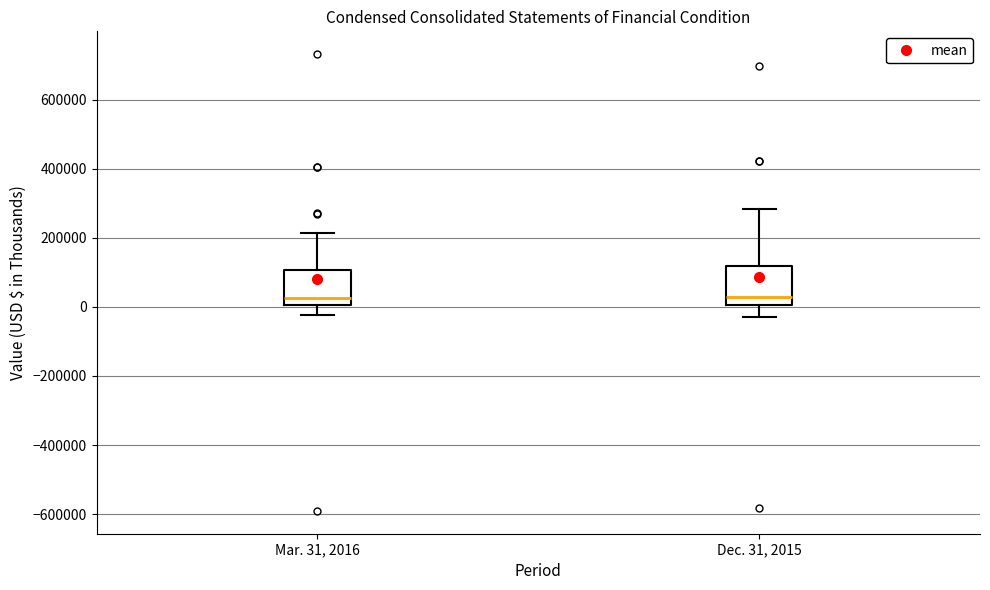

Where does the lower whisker of the box for Mar. 31, 2016 end on the y-axis? The values are not printed on the chart, so give them approximately, as read against the axis.

-20000